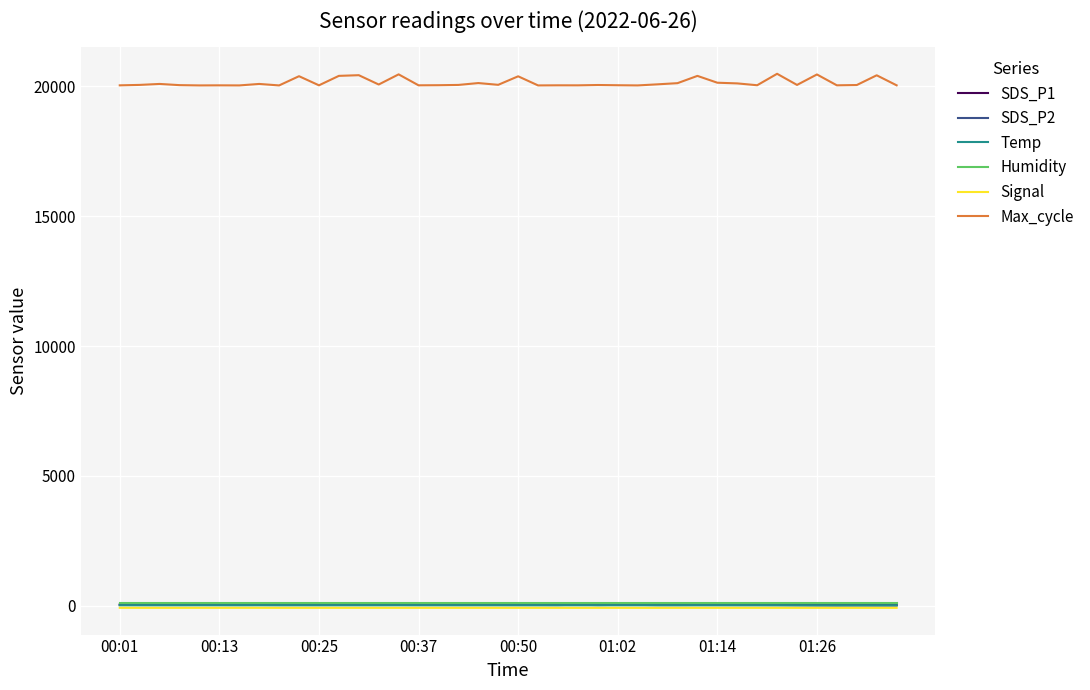

Which series has the largest total across all categories?

Max_cycle